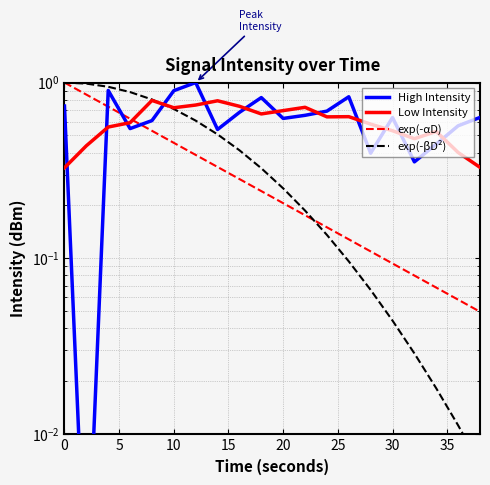

The exp(-βD²) series shows 0.9 at 10. True or false?

True